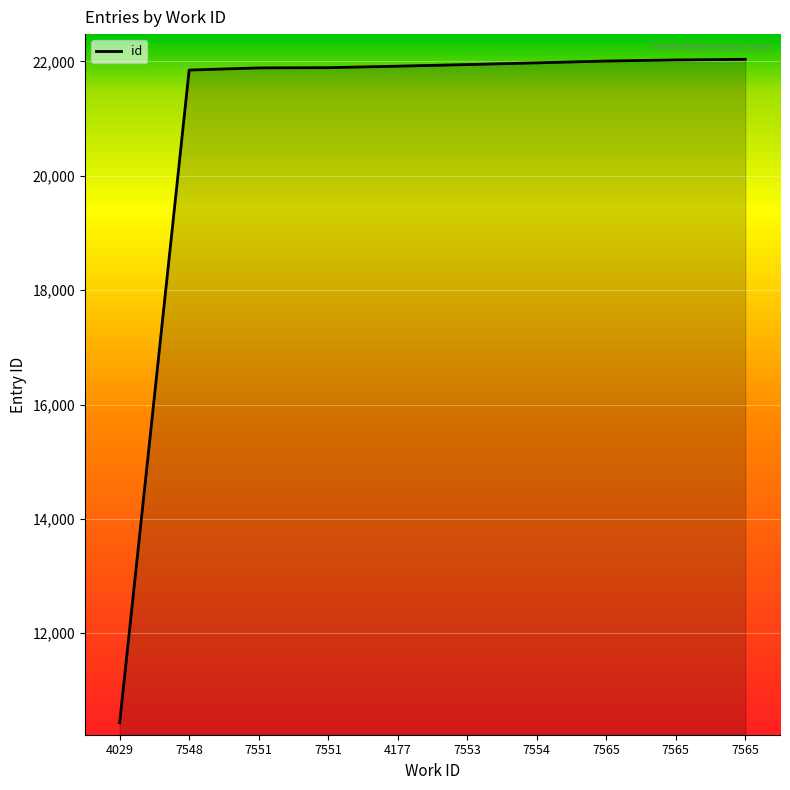

Reading right to left, what are all the values shown in this chart?

22037	22026	22007	21975	21945	21917	21891	21887	21849	10434